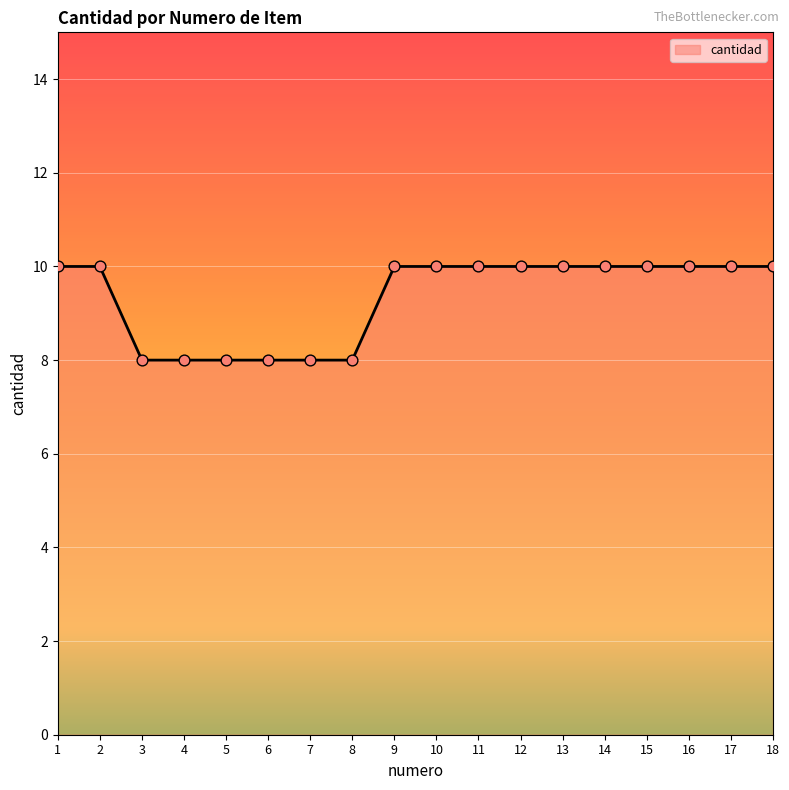

What is the change in value from 5 to 18?

+2